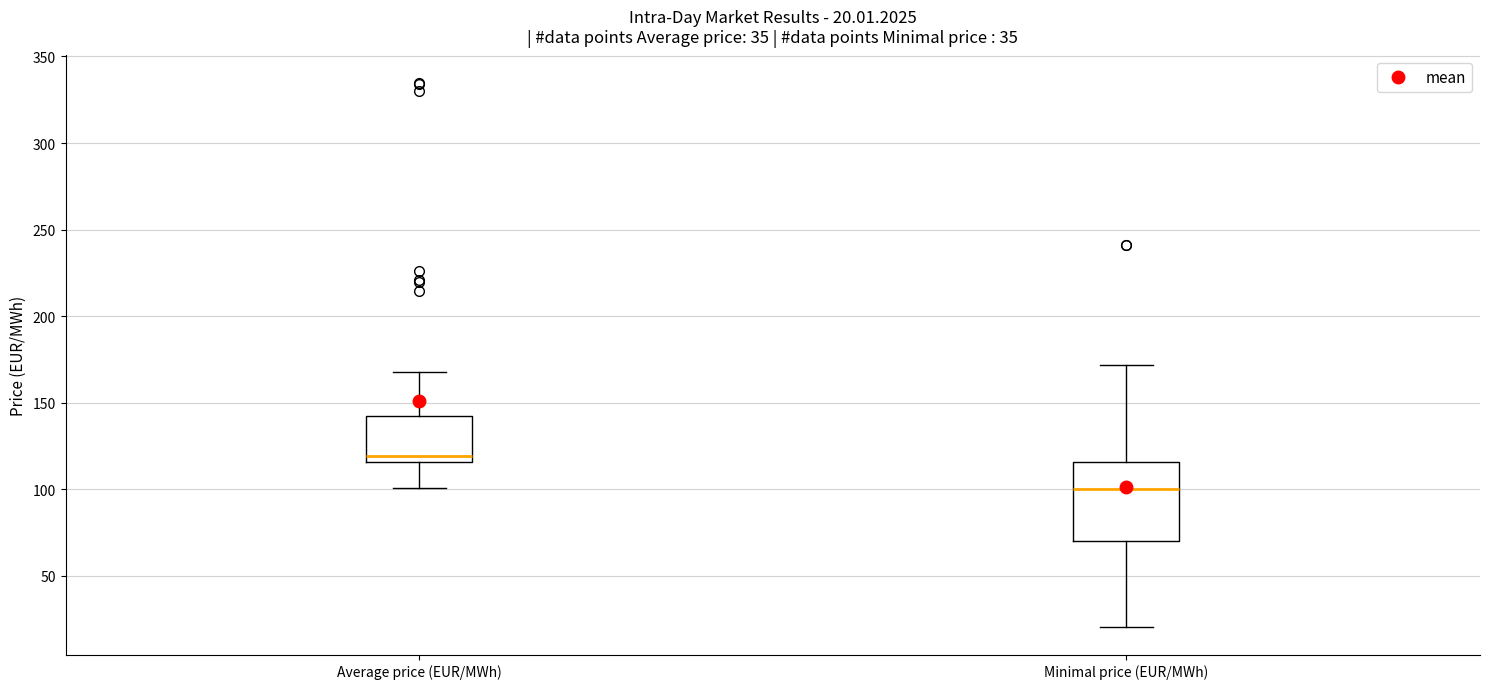

Comparing the boxes themselves (not the whiskers), which one is the tallest?

Minimal price (EUR/MWh)